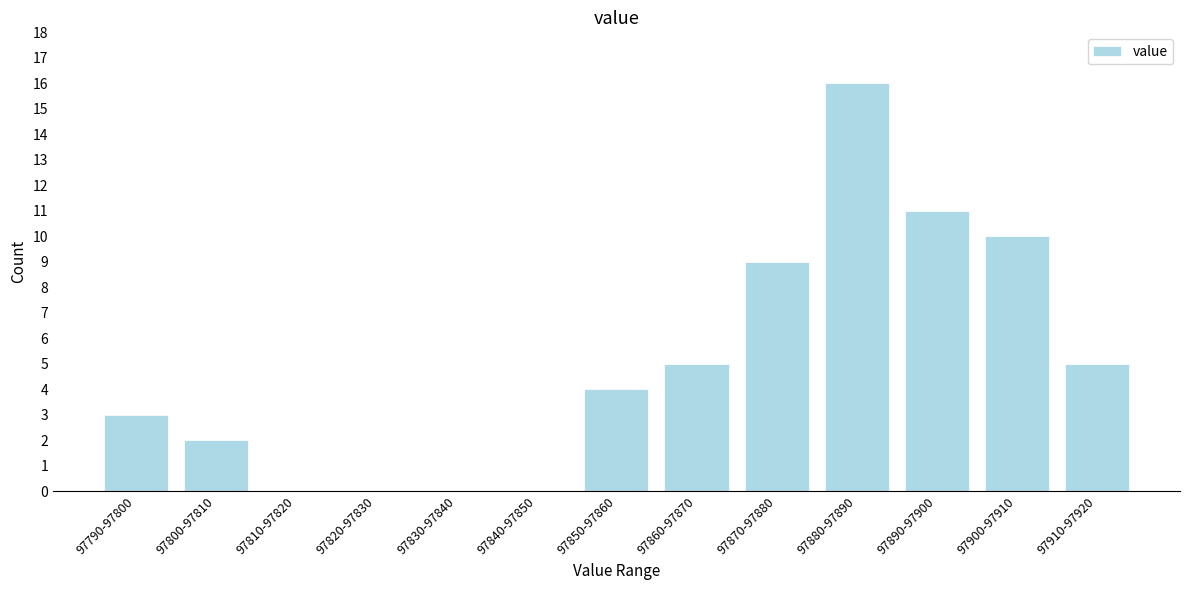

Reading left to right, what are all the values shown in this chart?

97790-97800=3	97800-97810=2	97810-97820=0	97820-97830=0	97830-97840=0	97840-97850=0	97850-97860=4	97860-97870=5	97870-97880=9	97880-97890=16	97890-97900=11	97900-97910=10	97910-97920=5